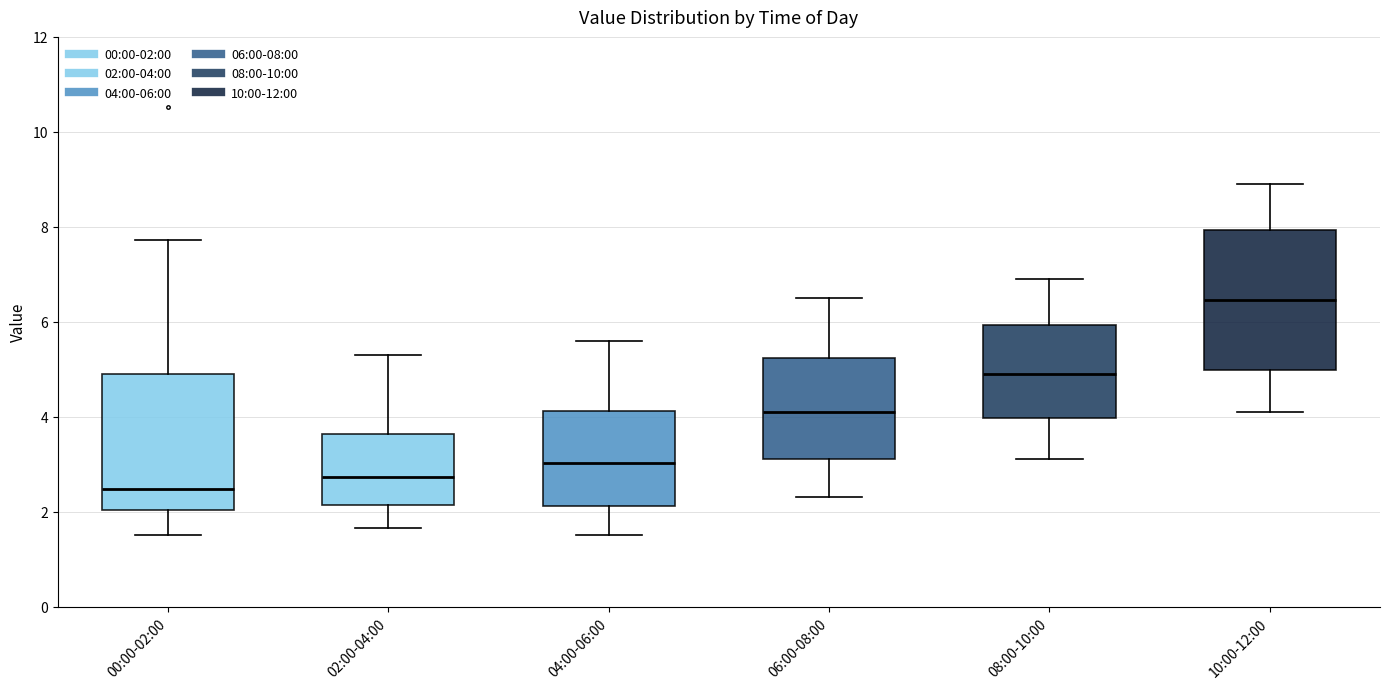

Reading left to right, transcribe this box plot: for each box, give where its median line is, the range the box spans, and where its two whiskers end, as read against the y-axis. The values are not printed on the chart, so give them approximately, as read against the axis.

00:00-02:00: median 2.4, box 2.0 to 4.8, whiskers 1.6 to 7.8
02:00-04:00: median 2.8, box 2.2 to 3.6, whiskers 1.6 to 5.4
04:00-06:00: median 3.0, box 2.2 to 4.2, whiskers 1.6 to 5.6
06:00-08:00: median 4.2, box 3.2 to 5.2, whiskers 2.4 to 6.6
08:00-10:00: median 5.0, box 4.0 to 6.0, whiskers 3.2 to 7.0
10:00-12:00: median 6.4, box 5.0 to 8.0, whiskers 4.2 to 9.0